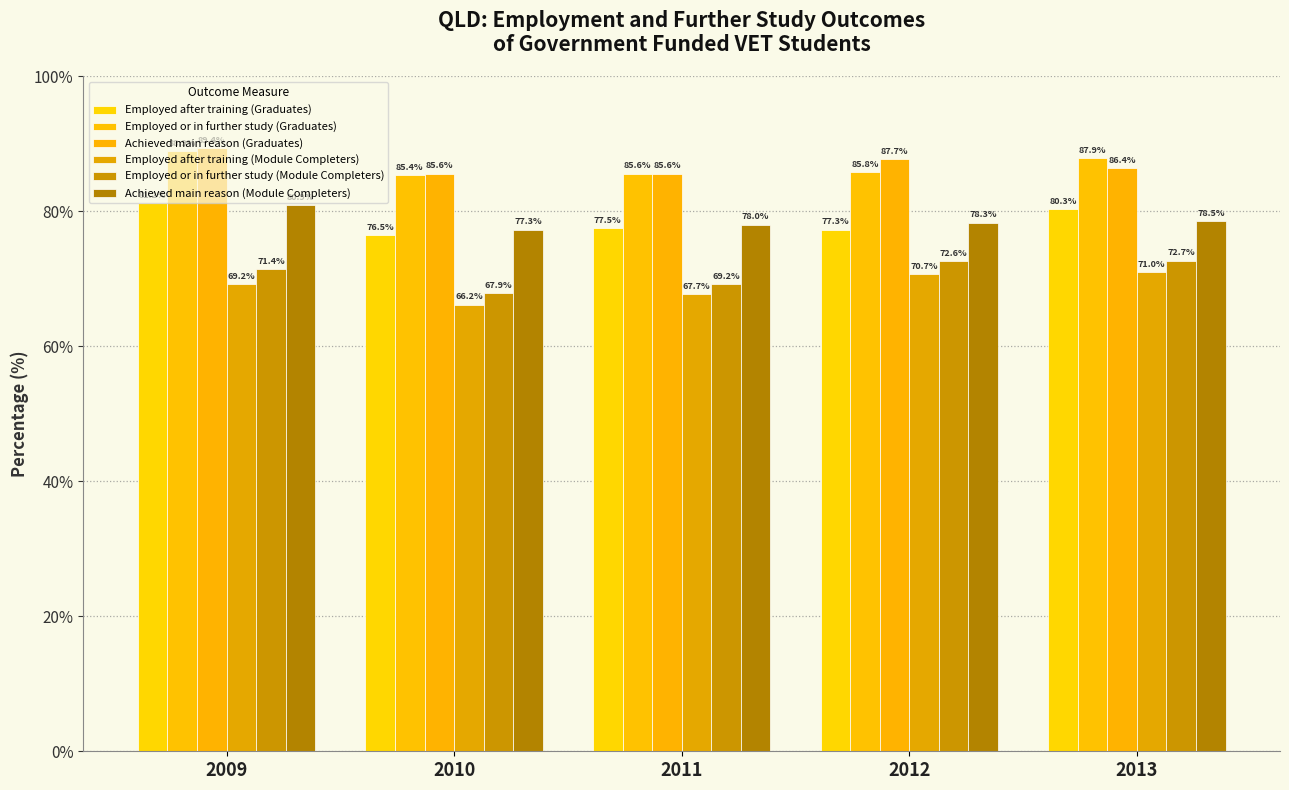

Which category has the highest value in the Employed or in further study (Module Completers) series?

2013